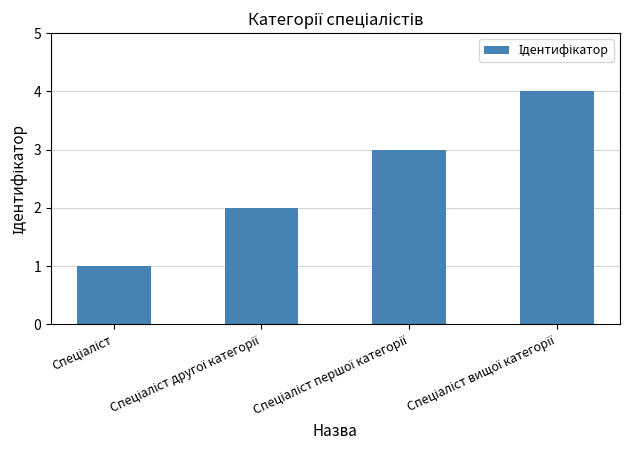

What is the maximum value shown in the chart?

4